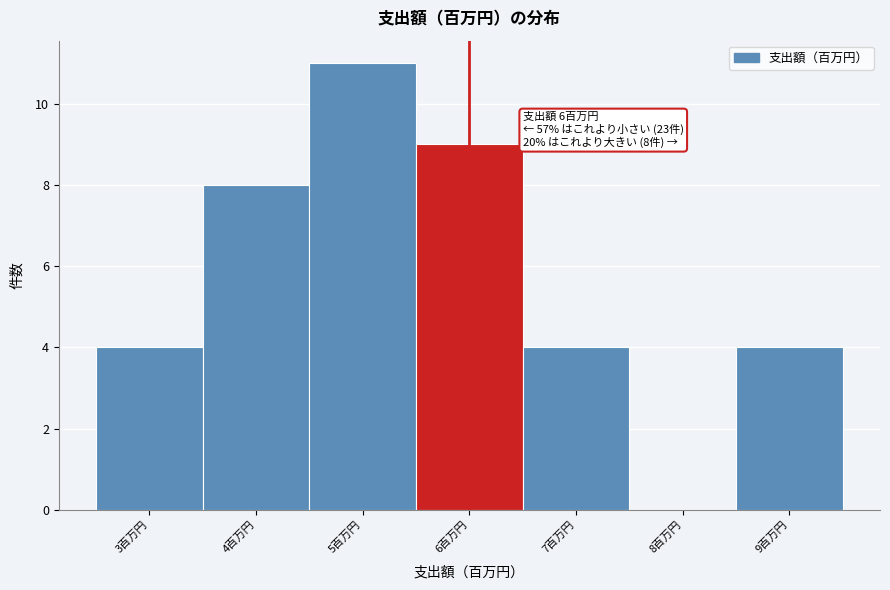

Which range on the x-axis has the tallest bar?

4.5 to 5.5